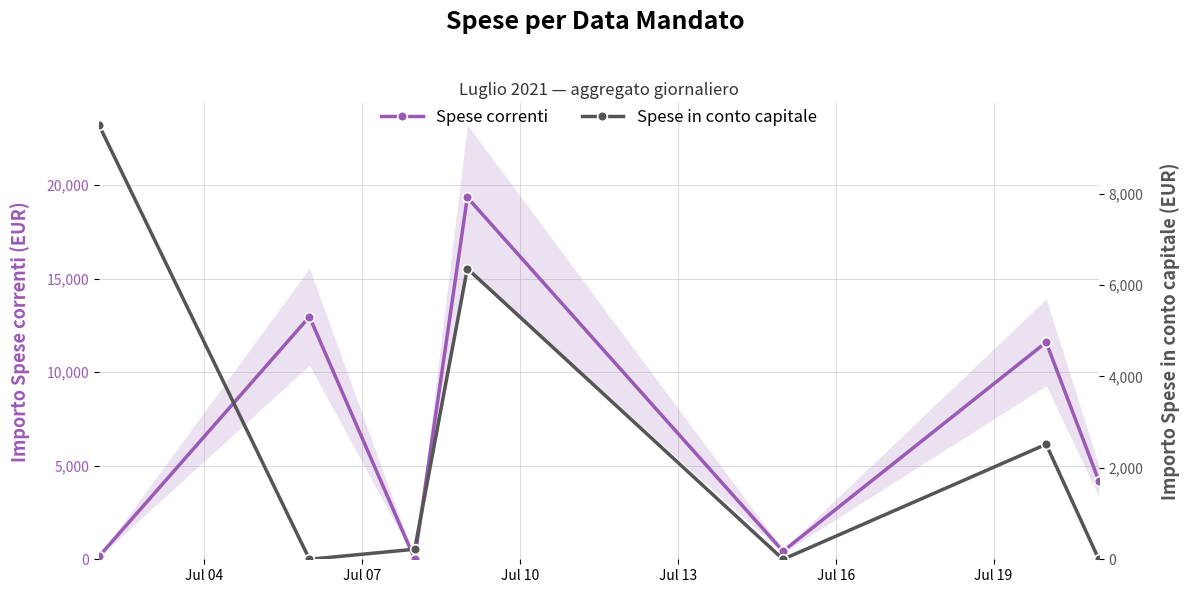

How many interior local peaks does the Spese correnti series have?

3